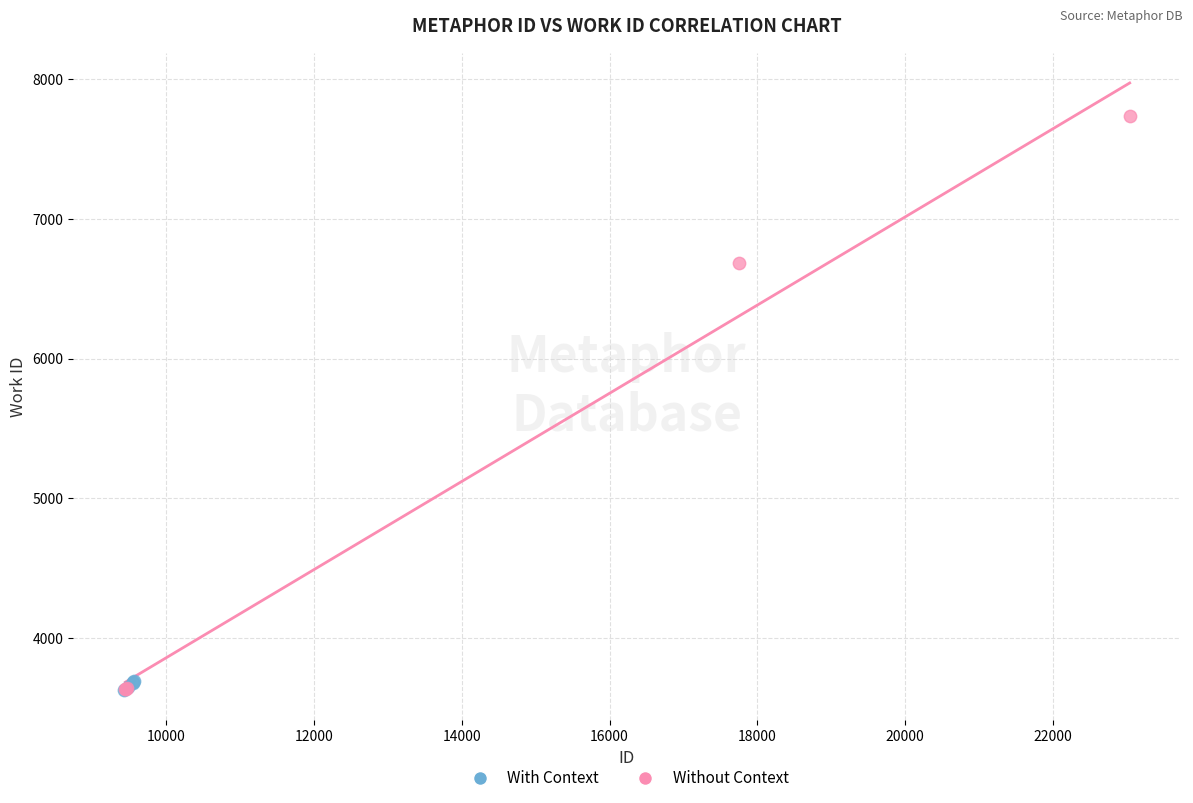

What are all the series names shown in the legend?

With Context, Without Context